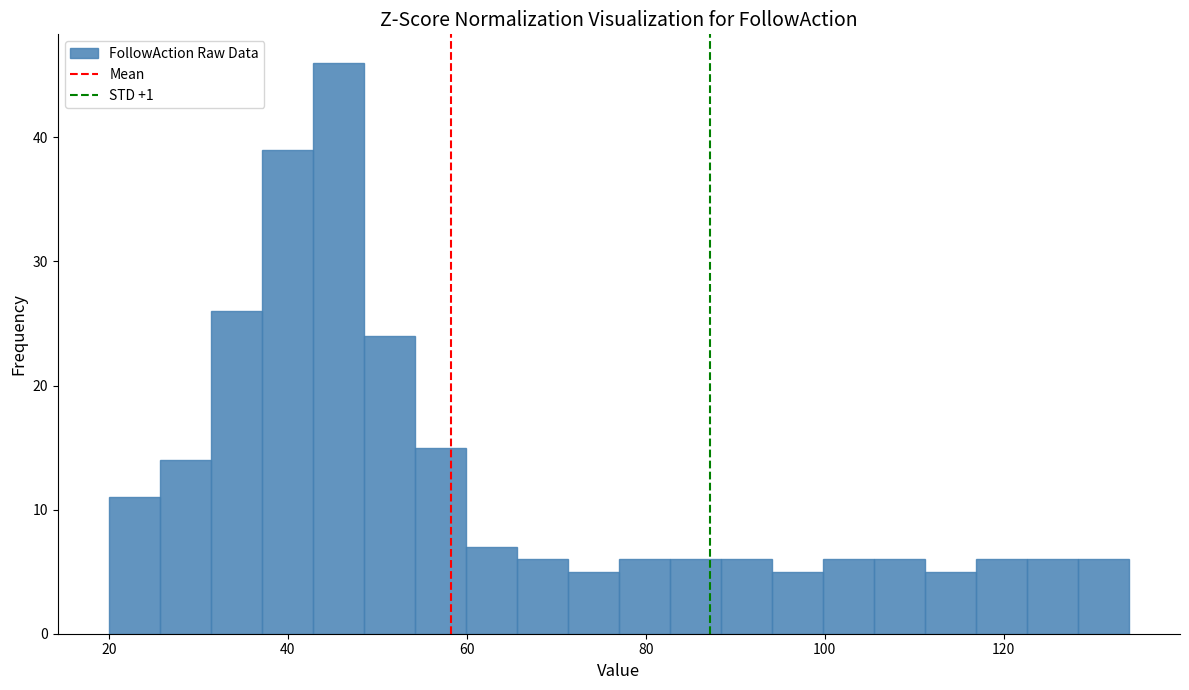

Read against the x-axis, roughly where is the centre of the tallest bar?

46